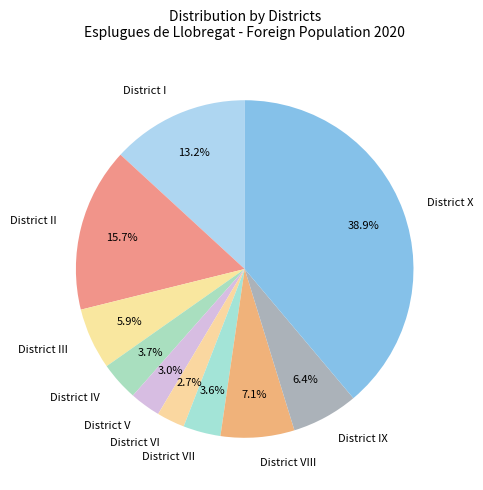

To the nearest percent, what is the difference between the District VIII and District V slice percentages?

4%